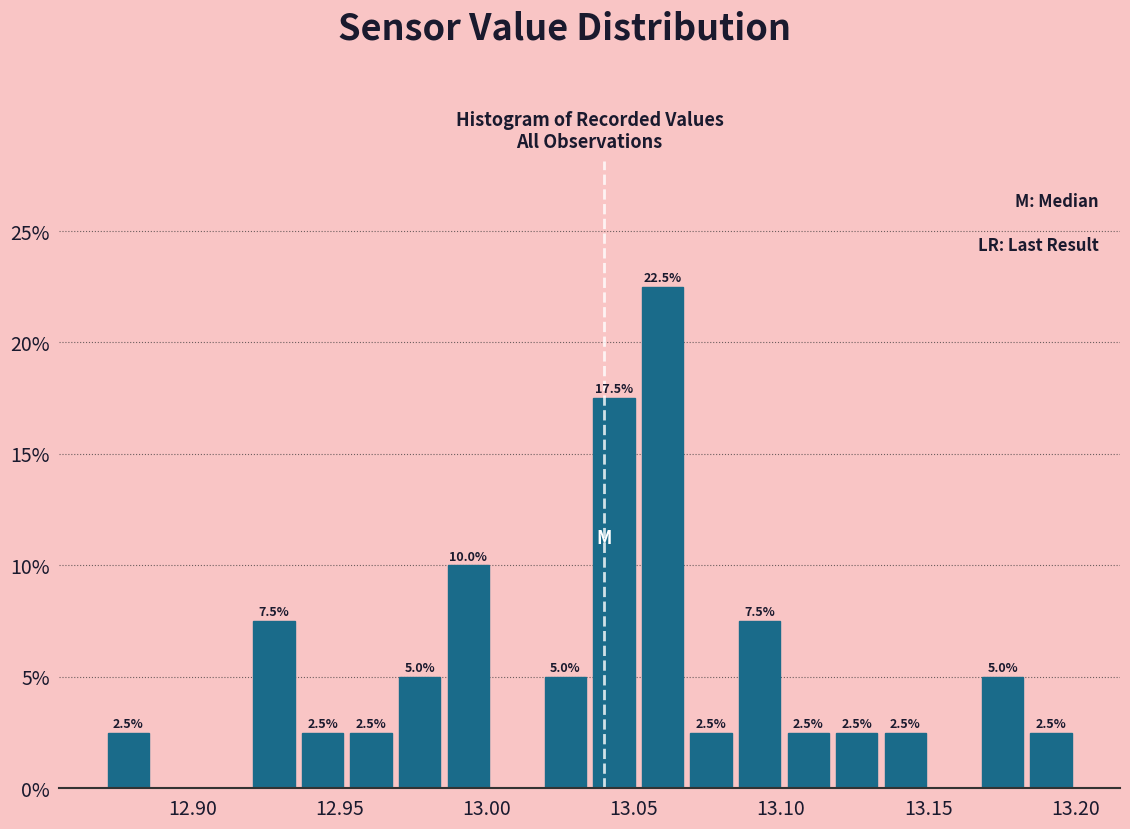

Around what value on the x-axis is the tallest bar? Give the approximate position of its centre, as read against the axis.

13.060